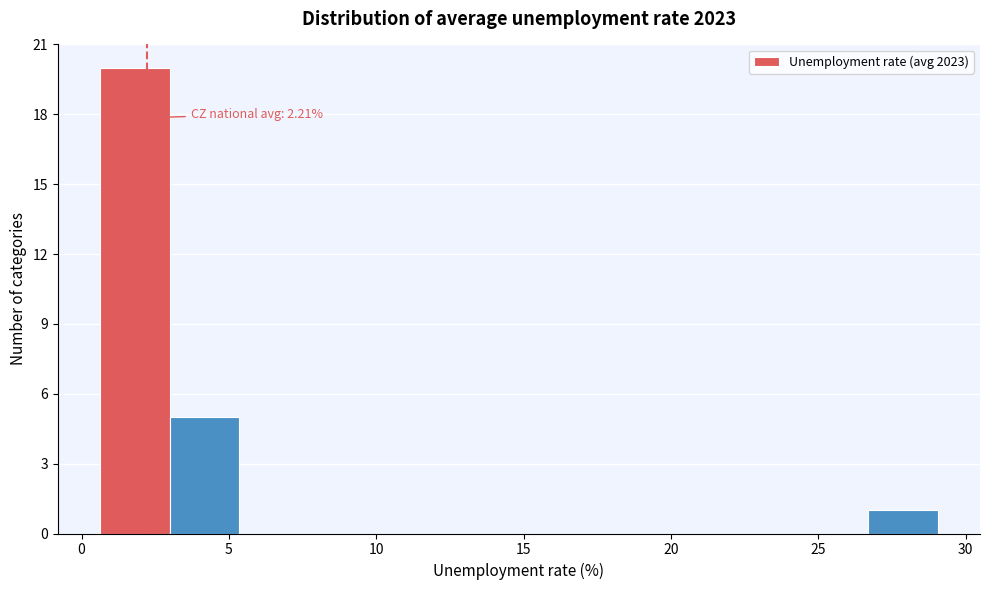

Over which range of the x-axis is the bar tallest?

0.5 to 3.0